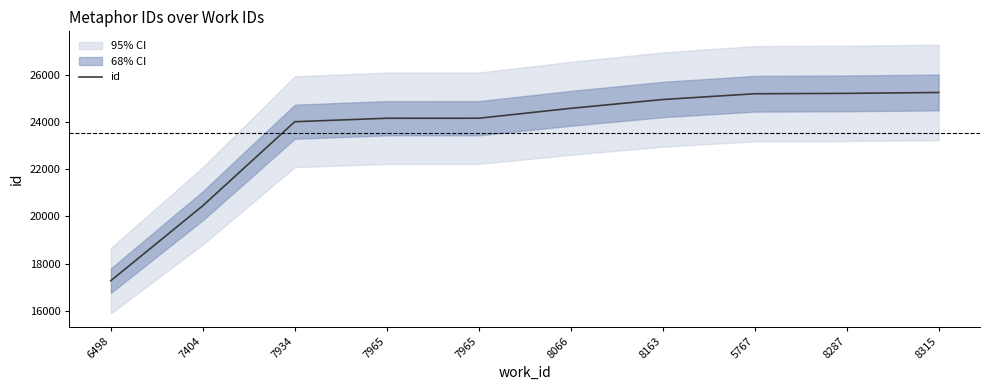

List the labels in order of value, largest first.

8315, 8287, 5767, 8163, 8066, 7965, 7965, 7934, 7404, 6498